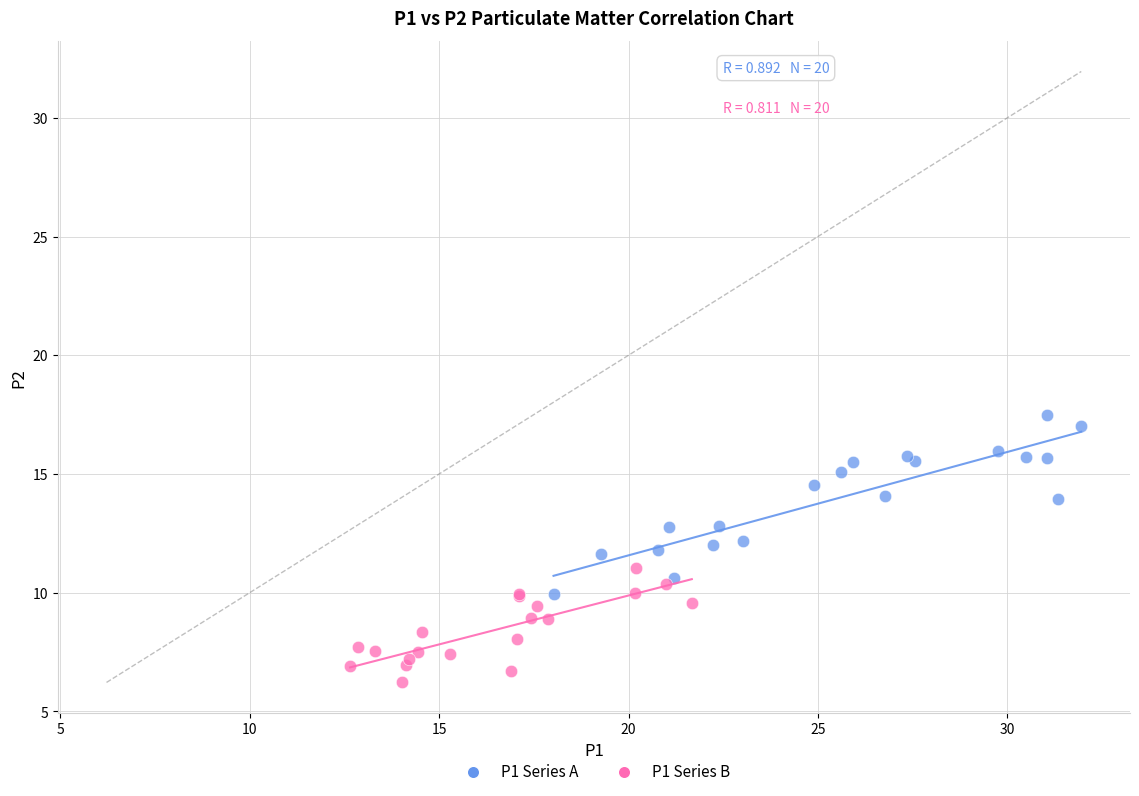

What are all the series names shown in the legend?

P1 Series A, P1 Series B